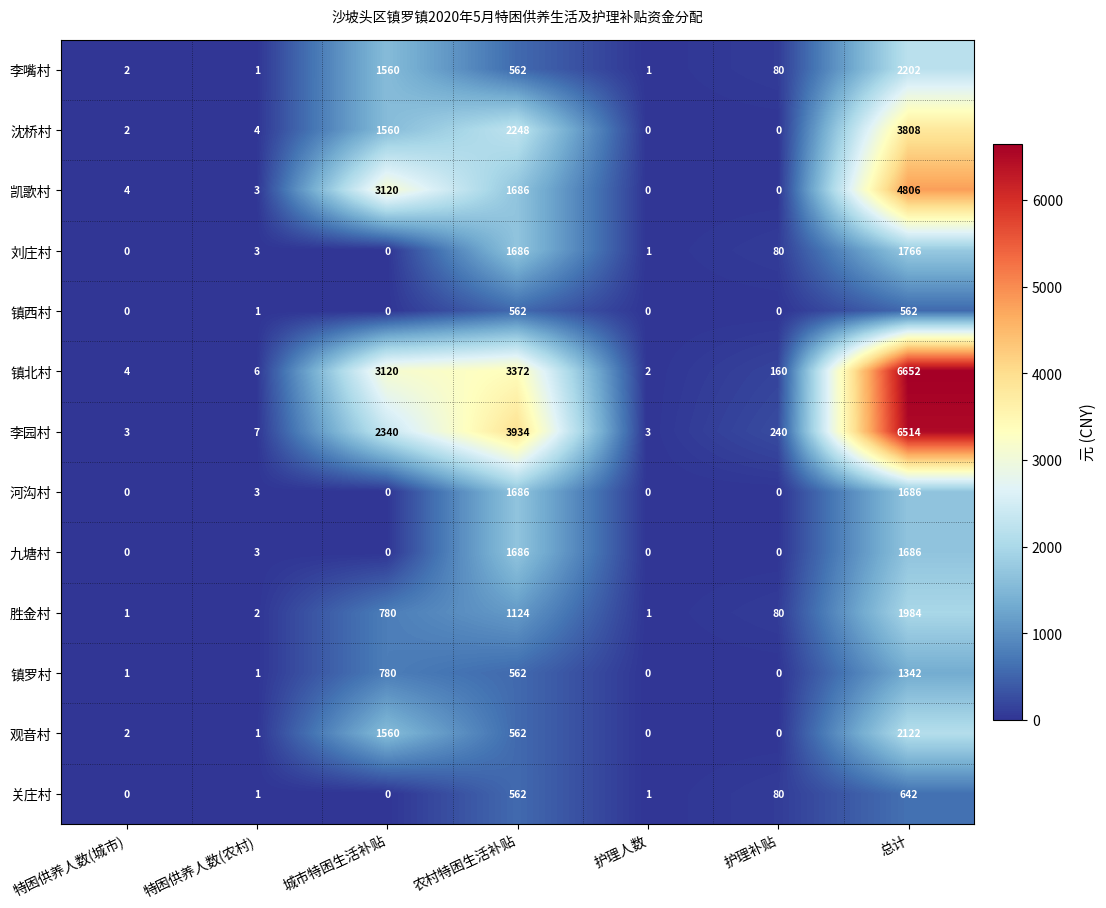

At how many categories does at least one series exceed 1876?

3